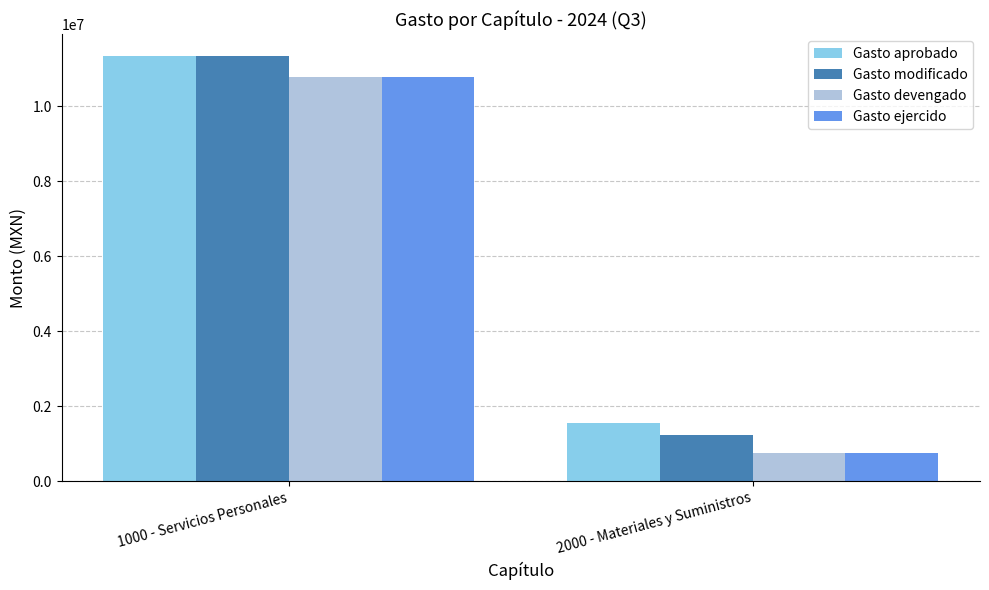

Which series changed the most between 1000 - Servicios Personales and 2000 - Materiales y Suministros?

Gasto modificado